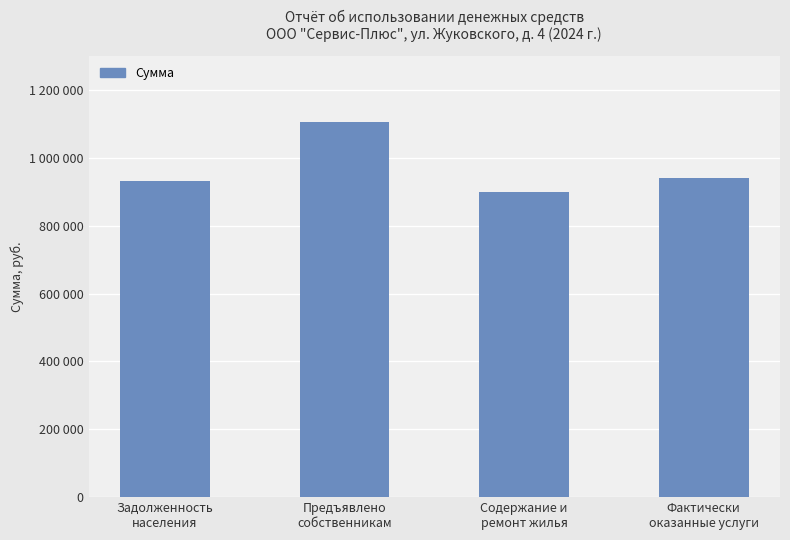

Where is the data nearest to the value 1002787?

Фактически
оказанные услуги